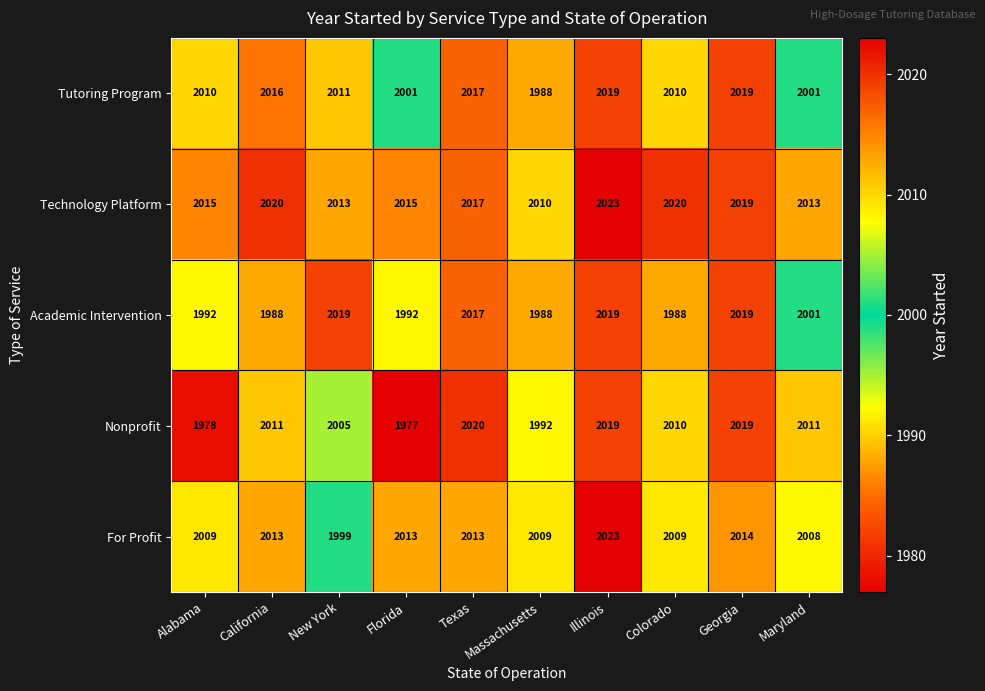

What is the difference between the maximum and second lowest values in the For Profit series?

15